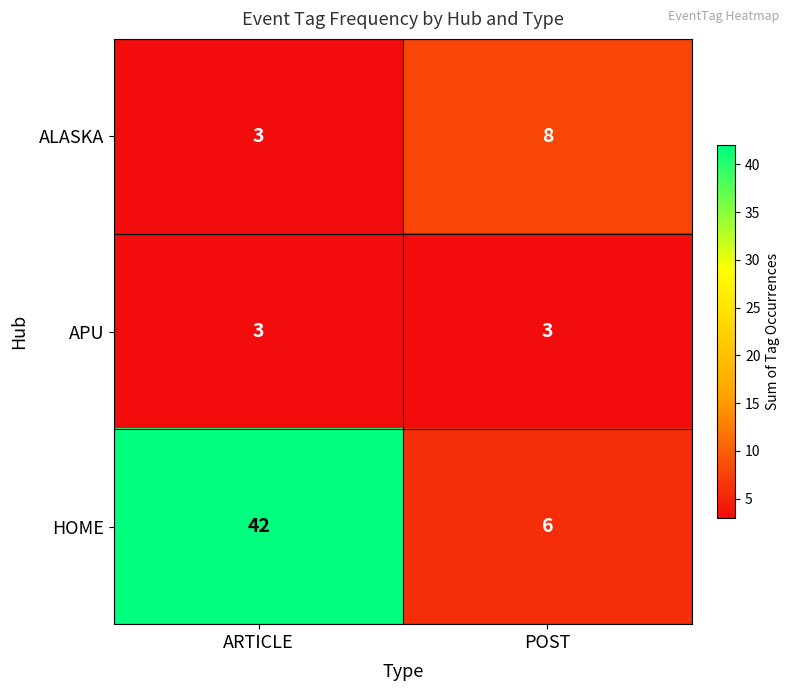

Rank the series at POST from highest to lowest value.

ALASKA, HOME, APU